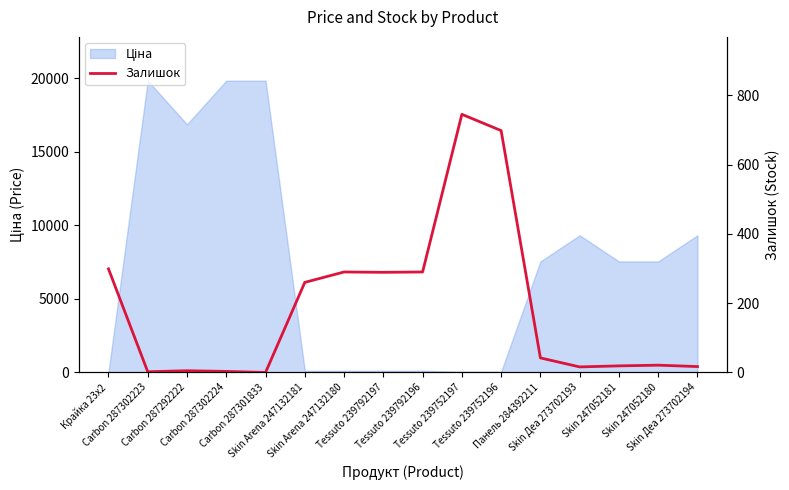

Which has a higher value, Tessuto 239792196 or Крайка 23x2?

Крайка 23x2